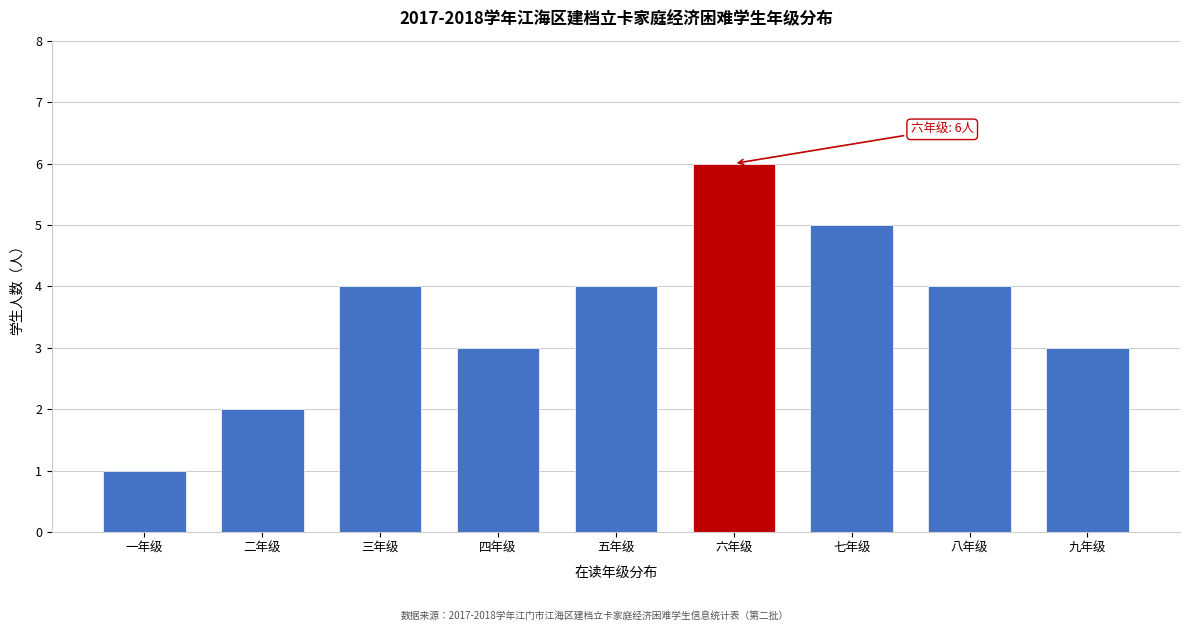

Reading left to right, extract all data points from this chart.

一年级=1	二年级=2	三年级=4	四年级=3	五年级=4	六年级=6	七年级=5	八年级=4	九年级=3